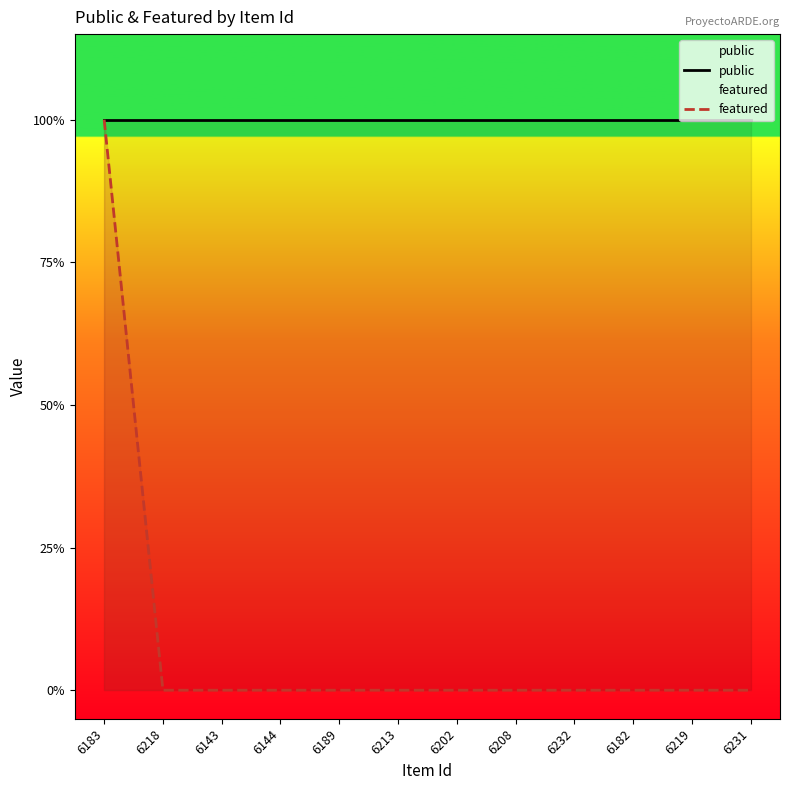

What is the average value of the public series?

1